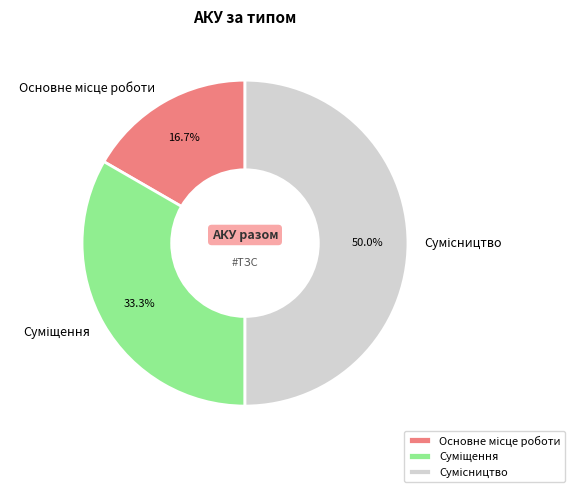

Between Основне місце роботи and Сумісництво, which is larger?

Сумісництво